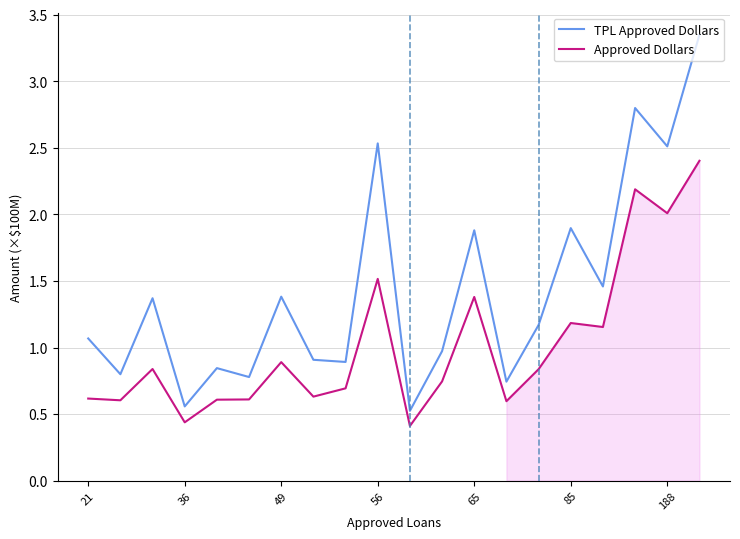

True or false: TPL Approved Dollars has a value of 2.6 at 85.

False